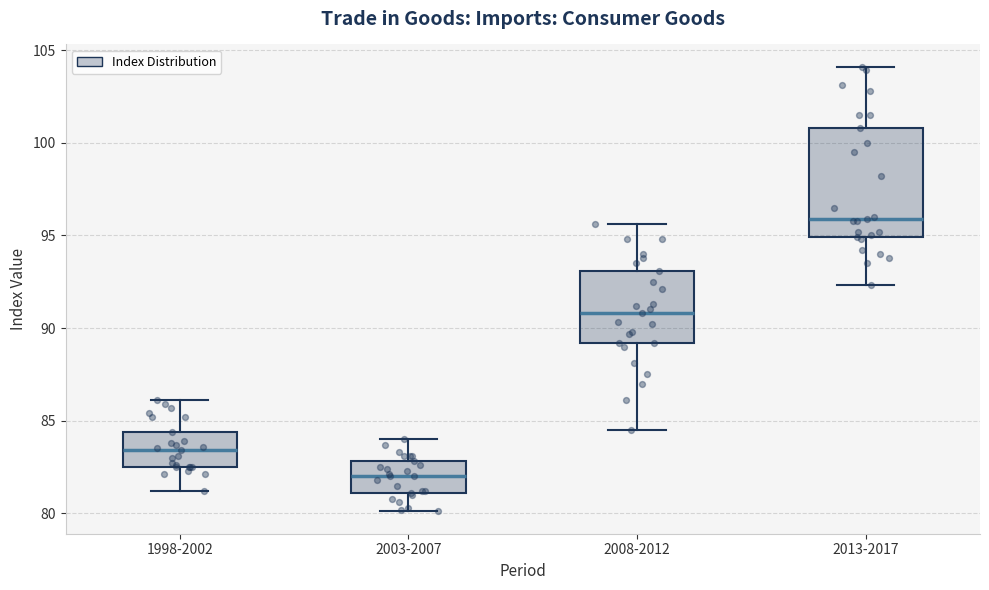

Where does the median line of the box for 1998-2002 sit on the y-axis? The values are not printed on the chart, so give them approximately, as read against the axis.

83.5